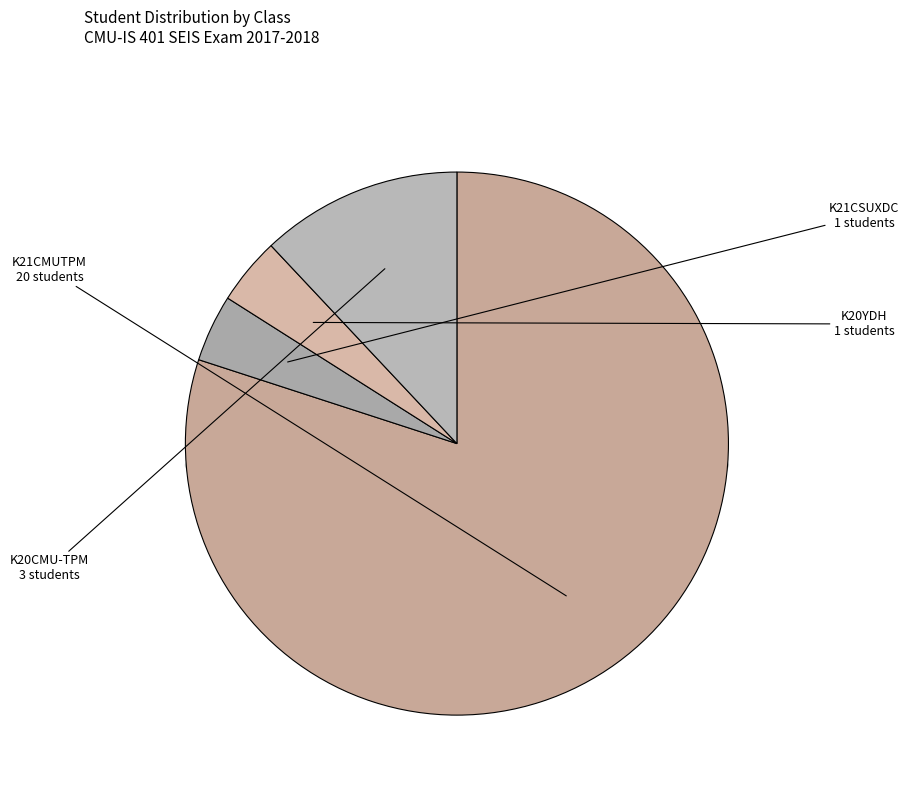

What percentage is the K21CSUXDC slice, to the nearest percent?

4%